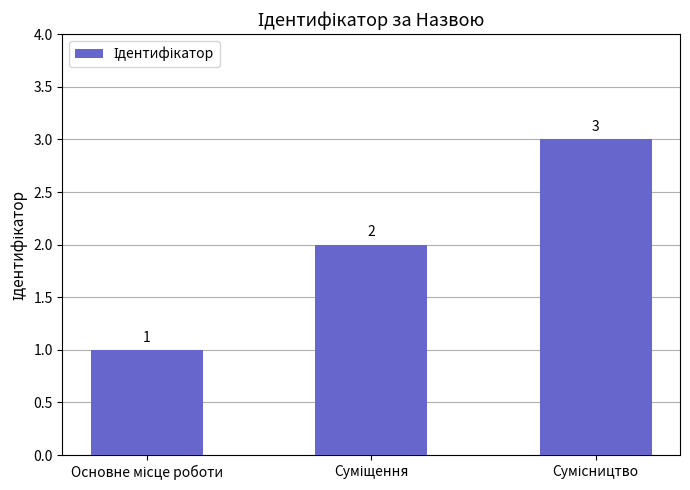

Count the number of data series in this chart.

1